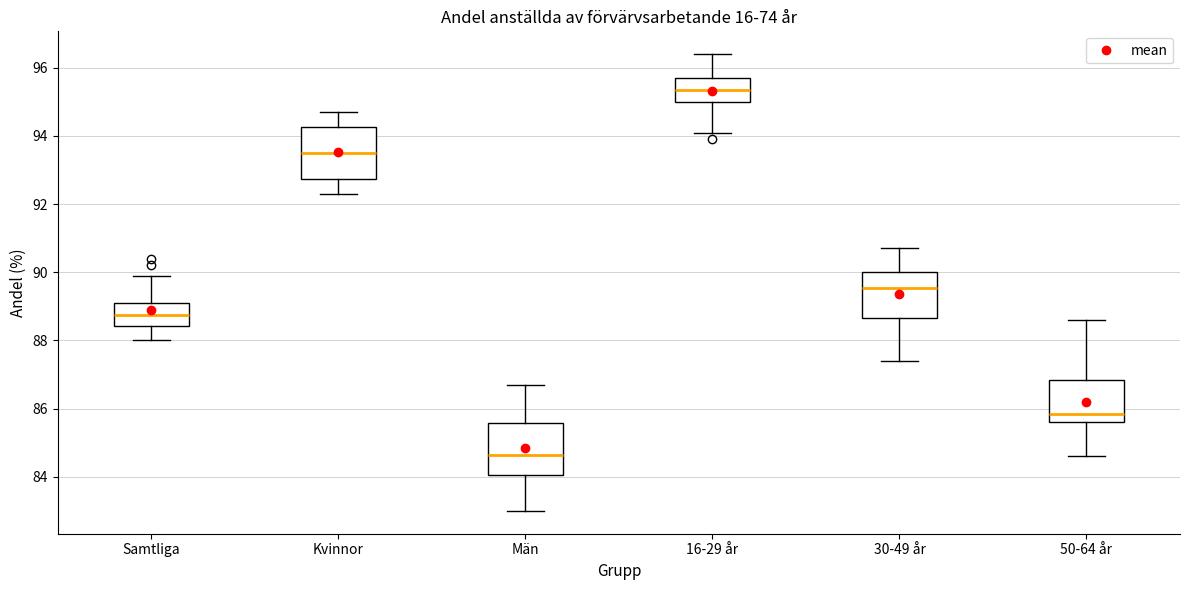

Which box has the lowest median line?

Män